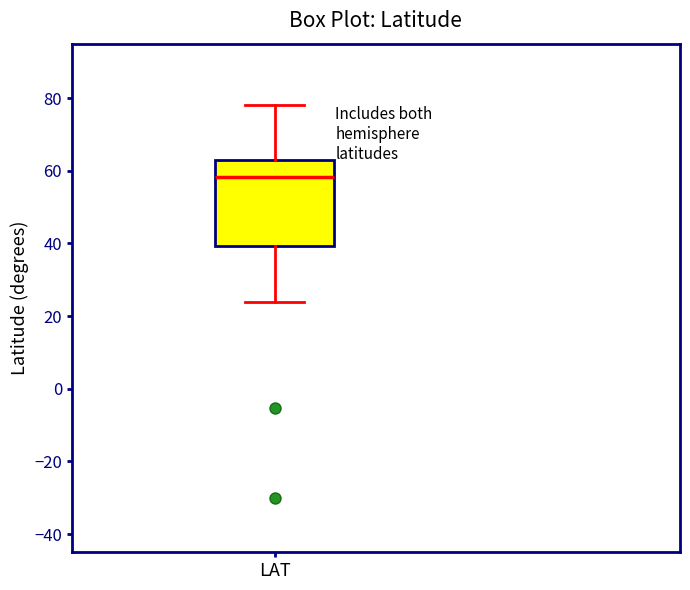

Where is the upper edge of the box for LAT on the y-axis? The values are not printed on the chart, so give them approximately, as read against the axis.

62